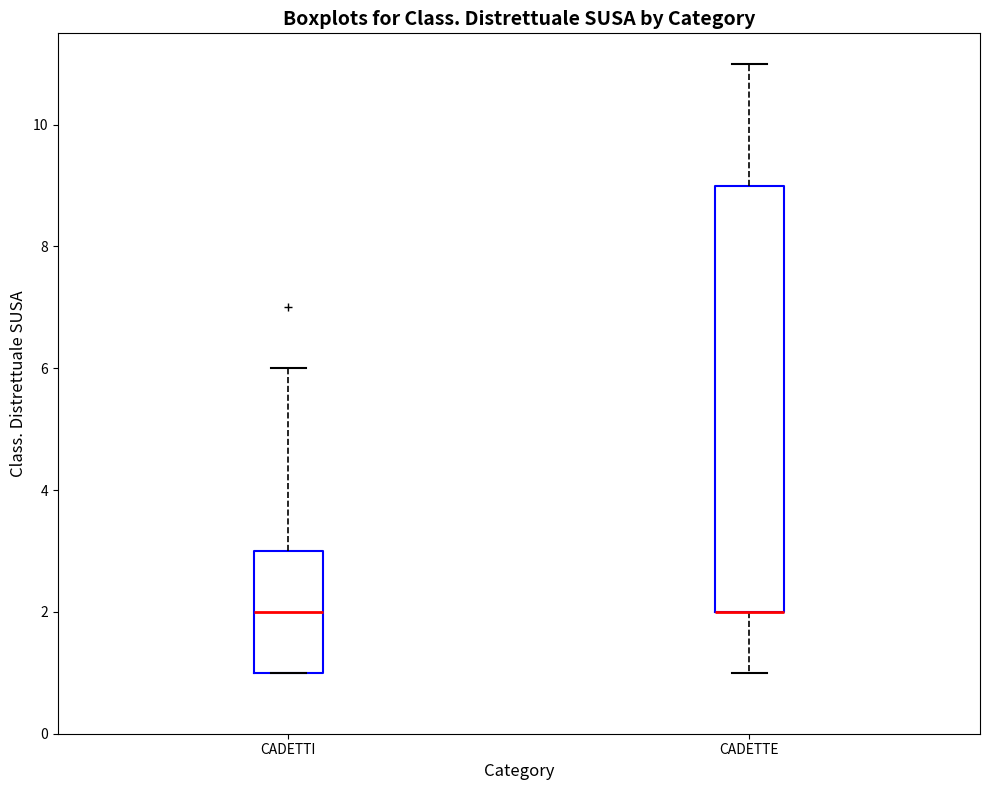

Comparing the boxes themselves (not the whiskers), which one is the tallest?

CADETTE